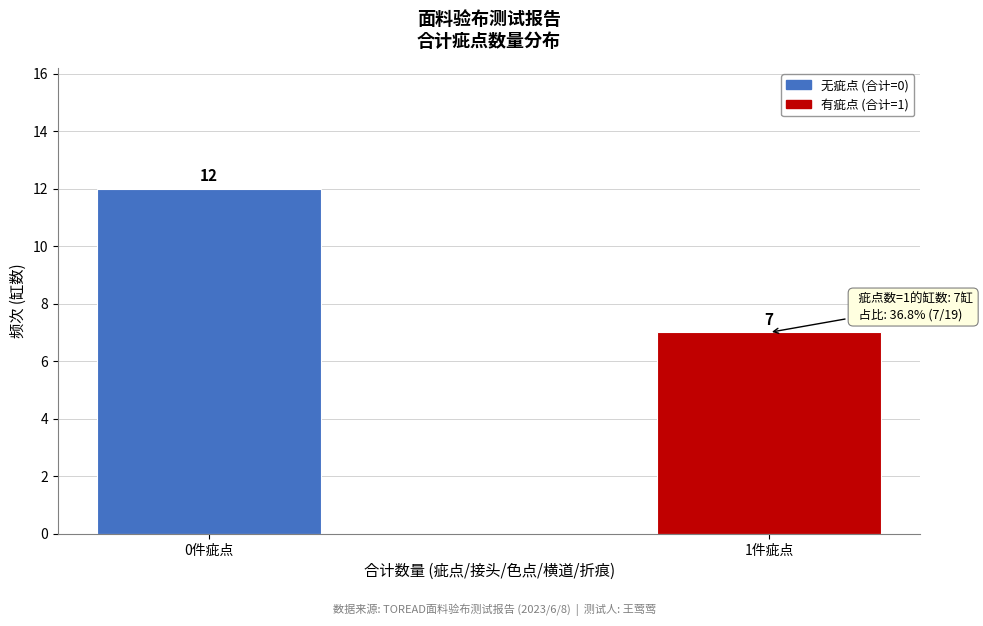

Reading left to right, transcribe all the data shown in this chart.

12	7